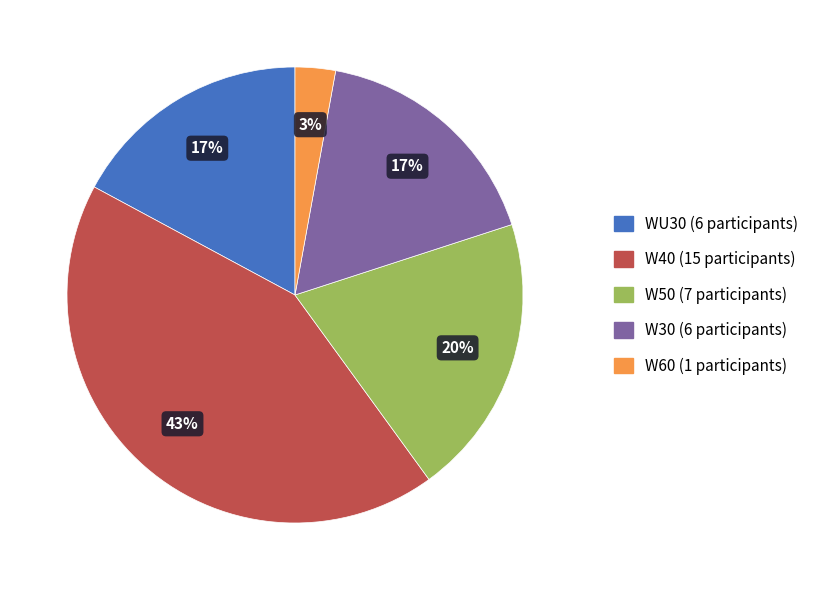

To the nearest percent, what percentage of the pie is W30?

17%